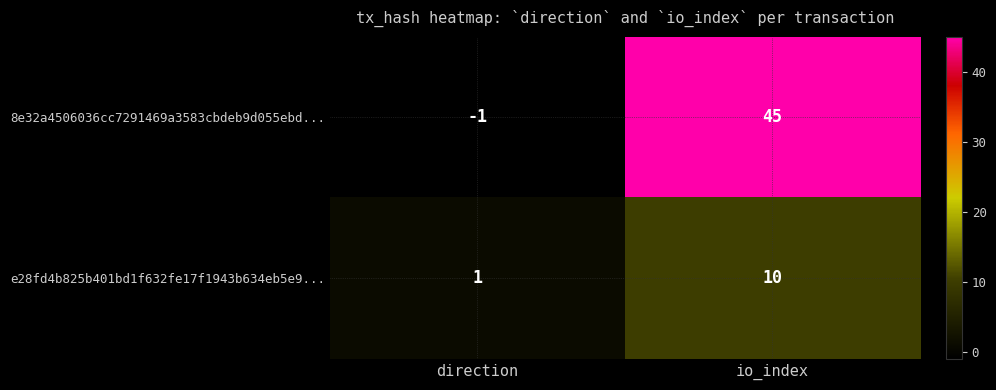

Rank the series at direction from highest to lowest value.

e28fd4b825b401bd1f632fe17f1943b634eb5e9..., 8e32a4506036cc7291469a3583cbdeb9d055ebd...